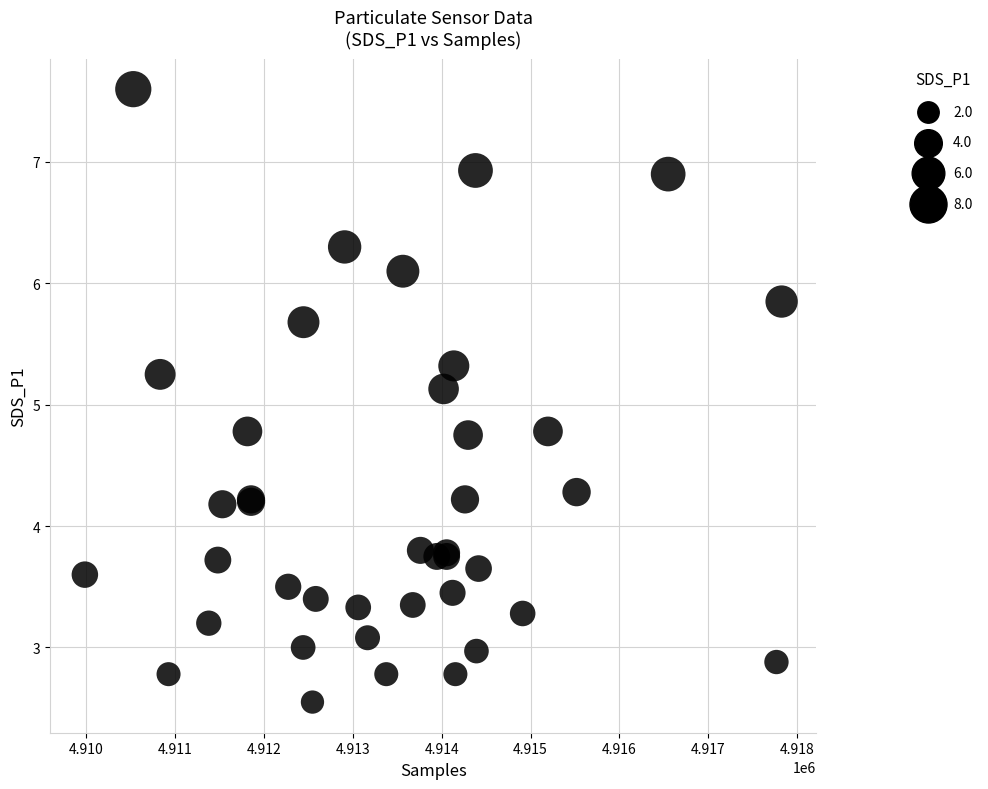

What Y value in the scatter plot is closest to 5?

5.1